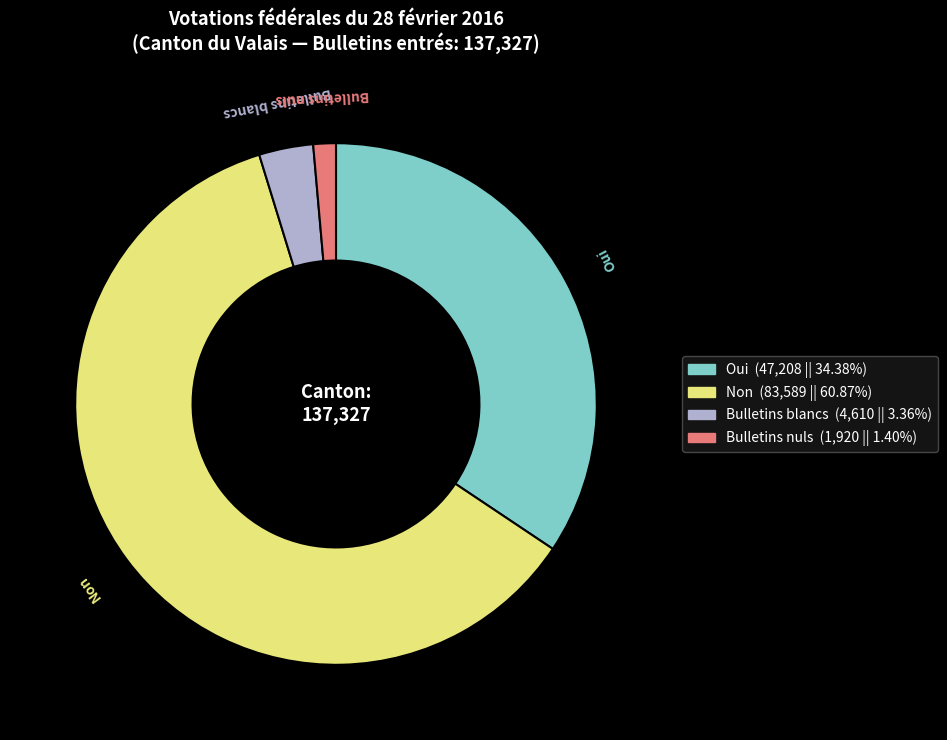

What is the ratio of the value at Bulletins nuls to the value at Bulletins blancs?

0.4